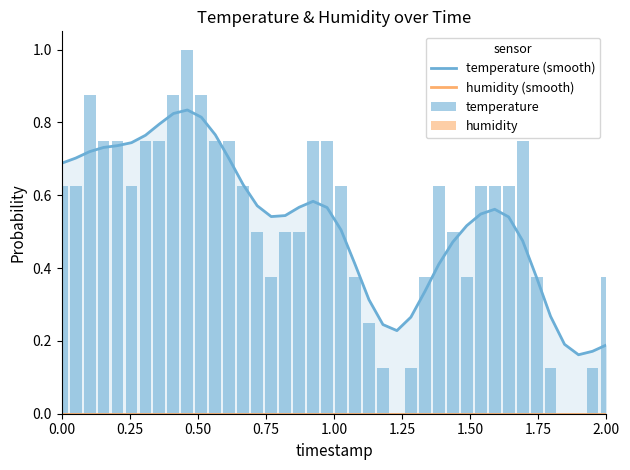

Rank the series by their maximum value, from lowest to highest.

humidity (smooth), humidity, temperature (smooth), temperature